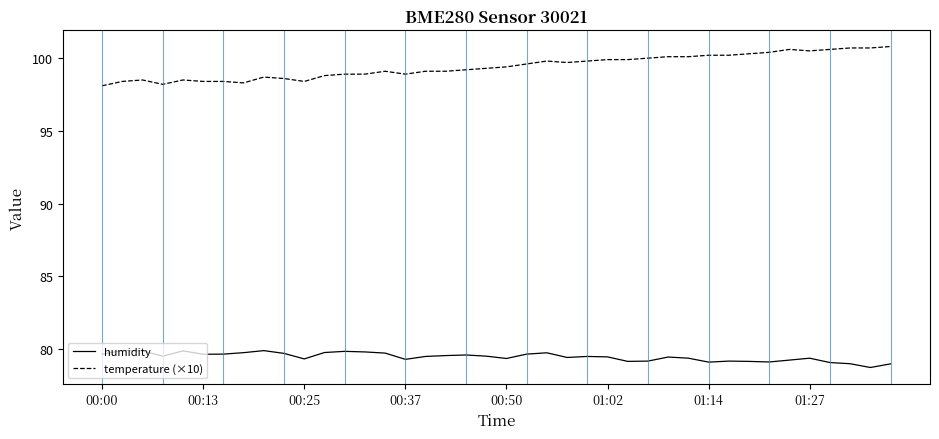

Rank the series by their maximum value, from lowest to highest.

humidity, temperature (×10)